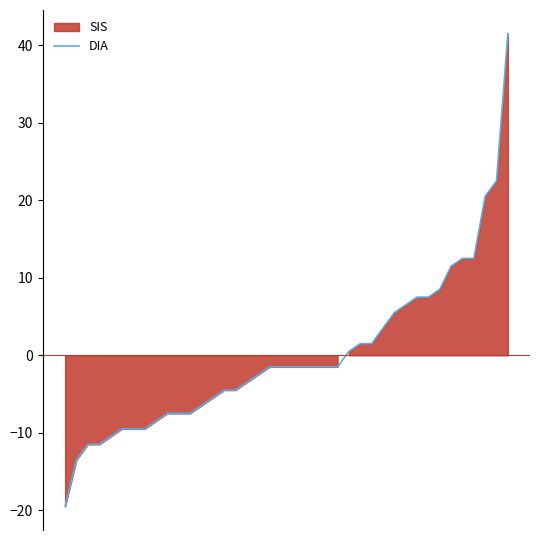

Rank the categories by value from lowest to highest.

0, 1, 2, 3, 4, 5, 6, 7, 8, 9, 10, 11, 12, 13, 14, 15, 16, 17, 18, 19, 20, 21, 22, 23, 24, 25, 26, 27, 28, 29, 30, 31, 32, 33, 34, 35, 36, 37, 38, 39